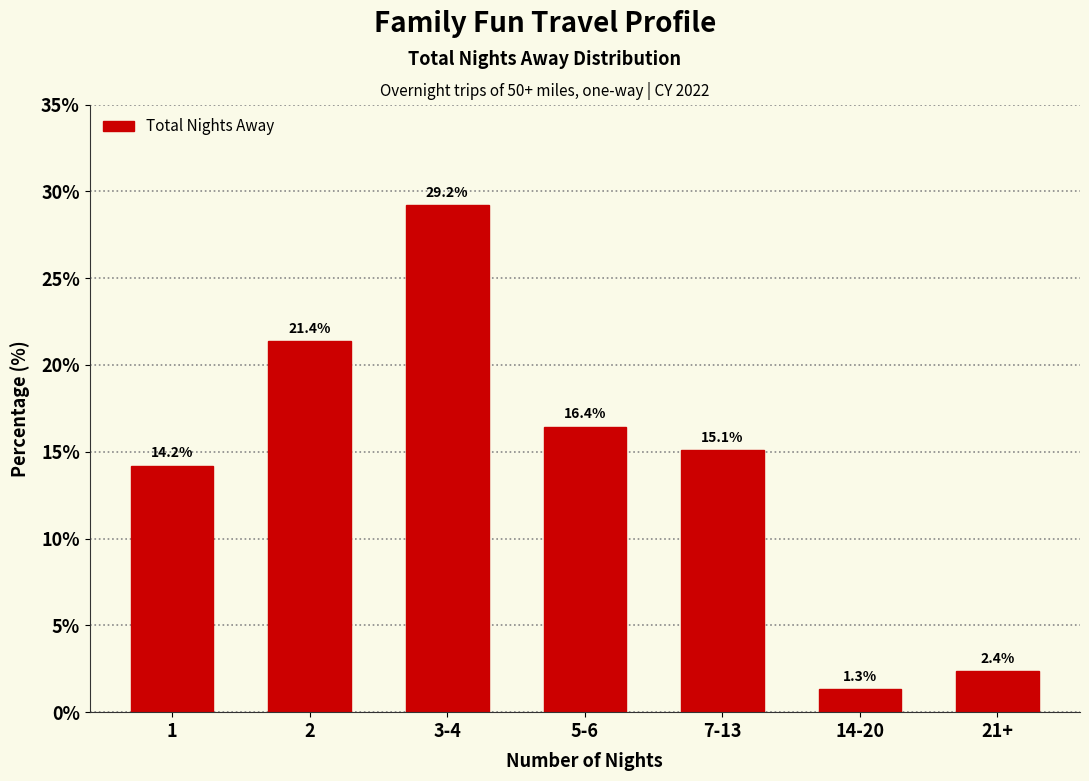

Reading right to left, extract all data points from this chart.

21+=2.4	14-20=1.3	7-13=15.1	5-6=16.4	3-4=29.2	2=21.4	1=14.2